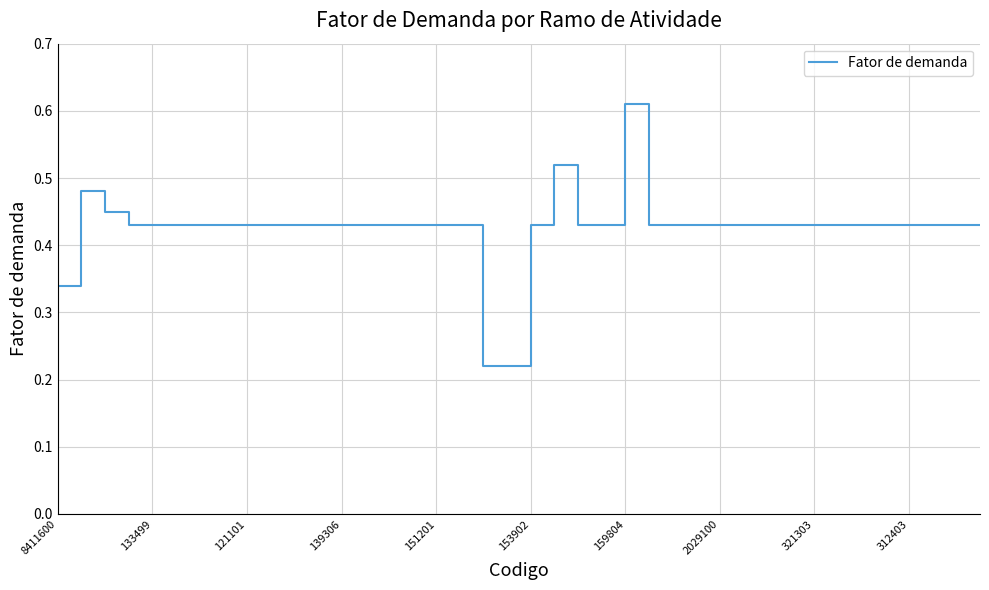

What is the maximum value shown in the chart?

0.6